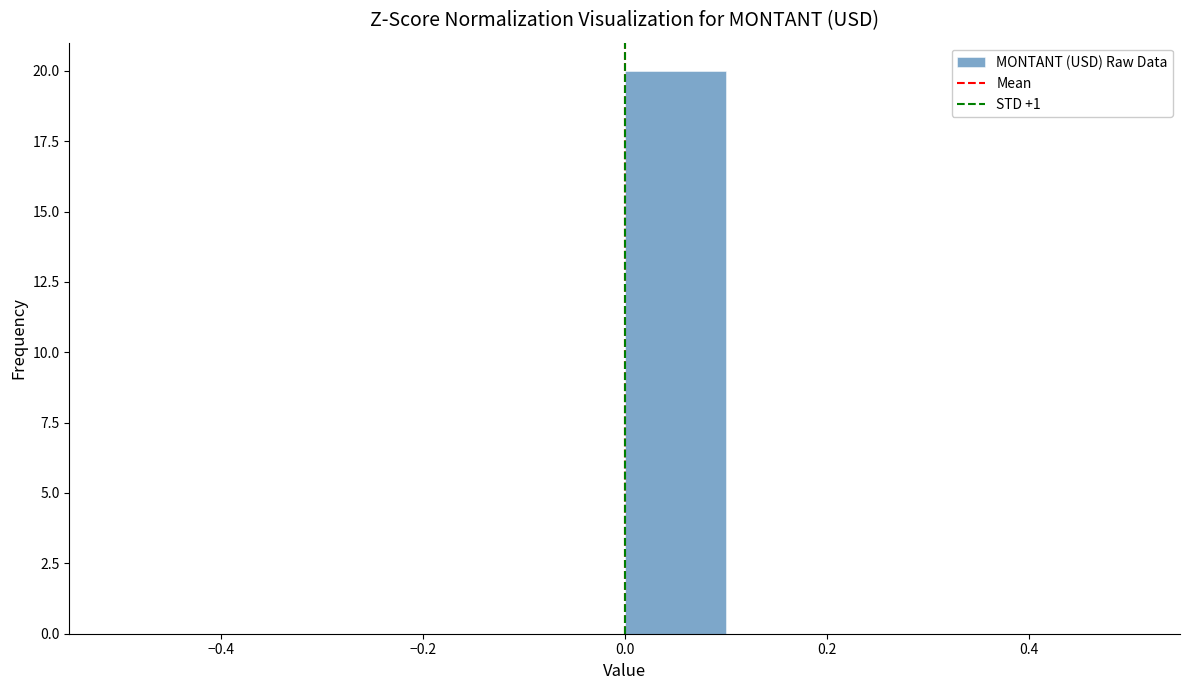

How tall is the bar that spans 0.0 to 0.1 on the x-axis? The values are not printed on the chart, so give them approximately, as read against the axis.

20